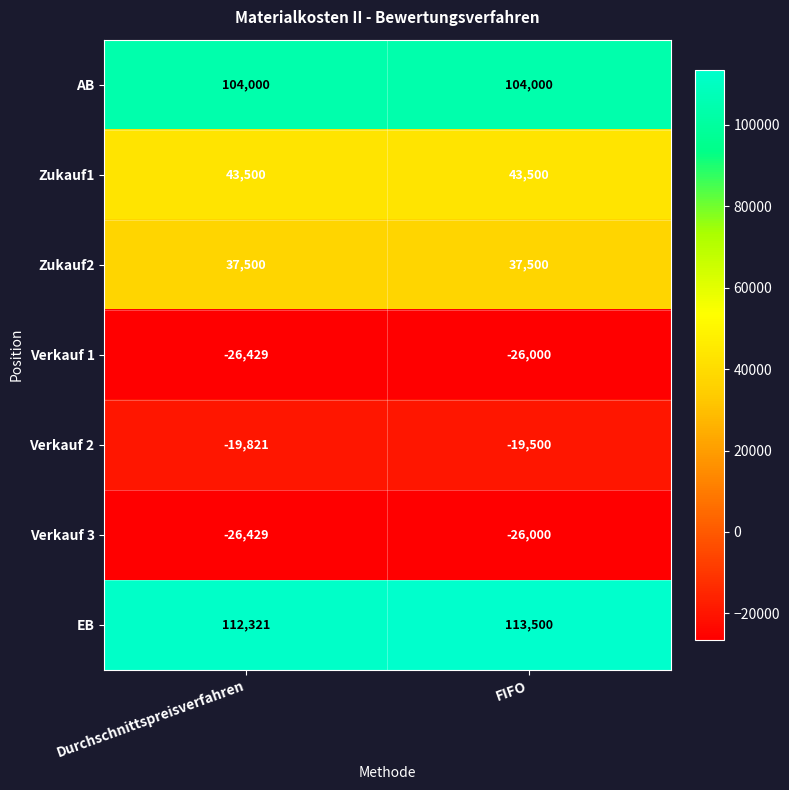

Which series changed the most between Durchschnittspreisverfahren and FIFO?

EB